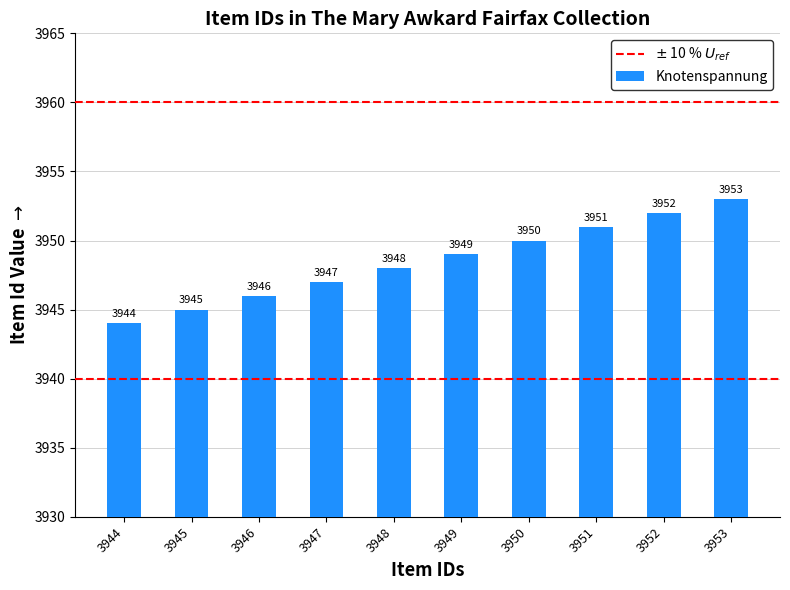

At which category does the chart reach its minimum across all series?

3944